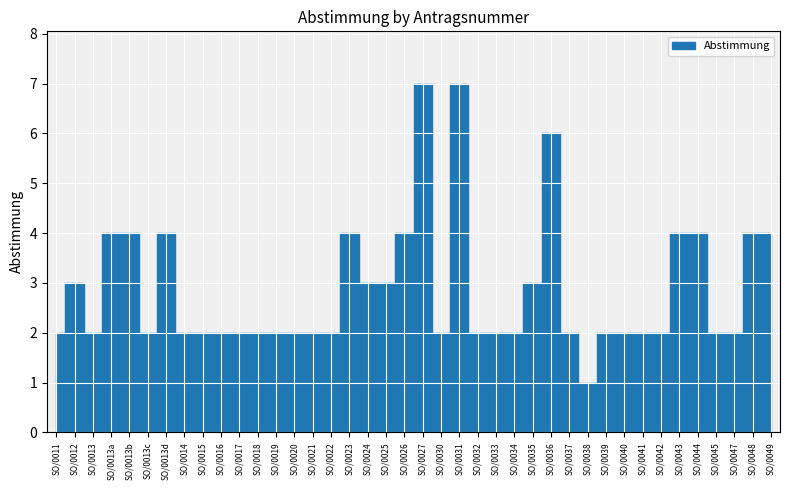

What is the label of the 24th point from the right?

SO/0023